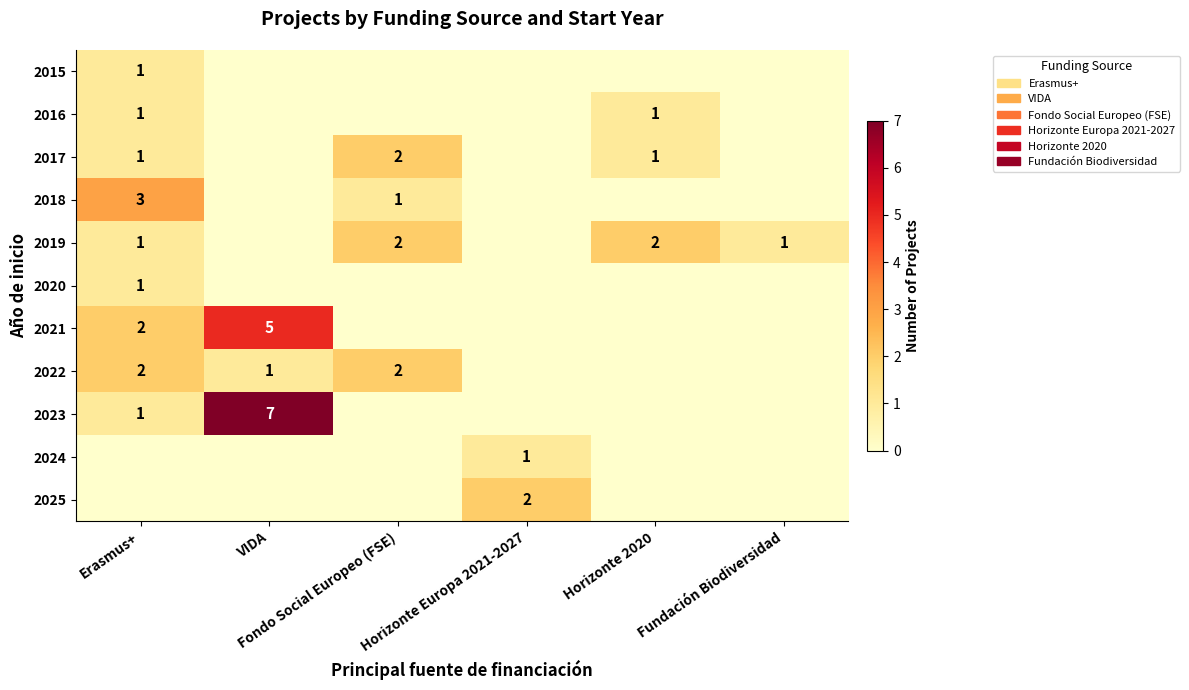

Is the value of 2018 at Fundación Biodiversidad greater than the value of 2015 at VIDA?

No